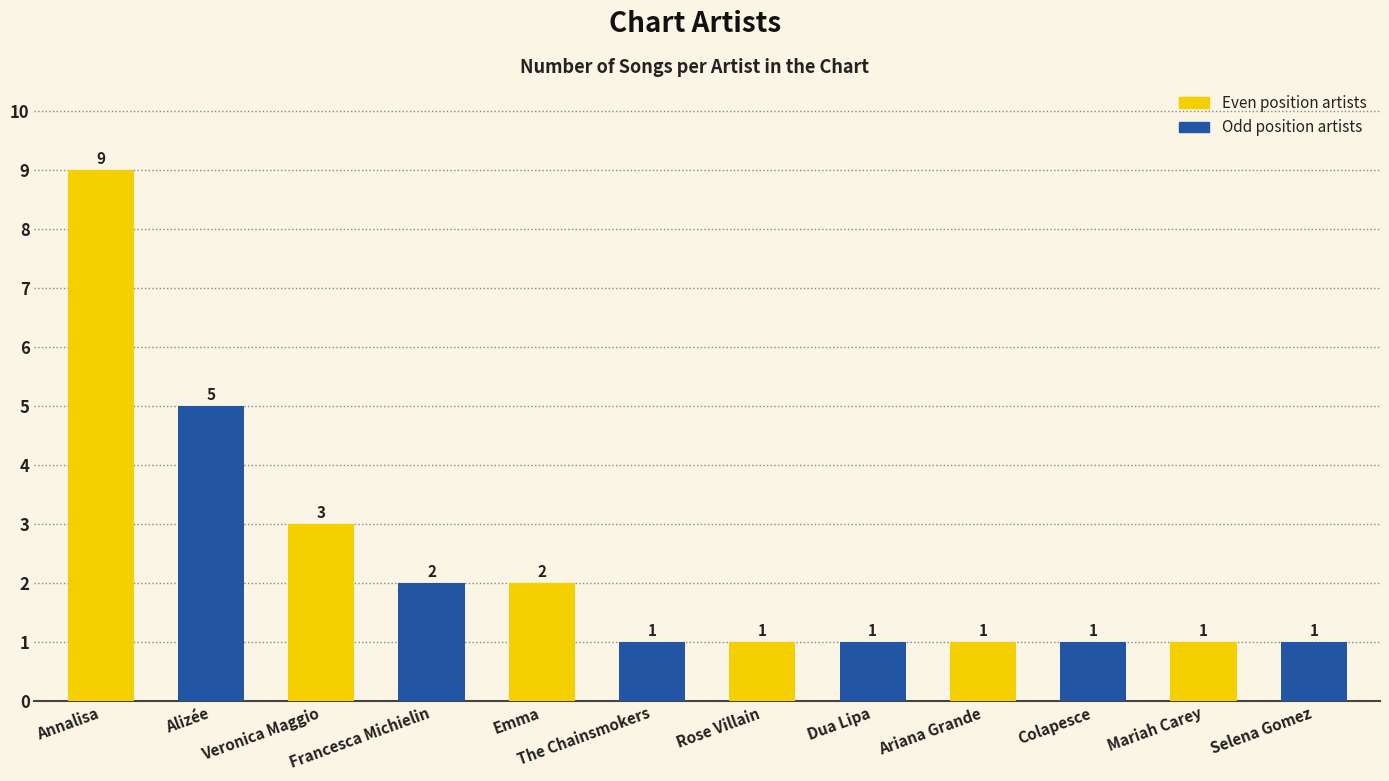

Reading left to right, what are all the values shown in this chart?

Annalisa=9	Alizée=5	Veronica Maggio=3	Francesca Michielin=2	Emma=2	The Chainsmokers=1	Rose Villain=1	Dua Lipa=1	Ariana Grande=1	Colapesce=1	Mariah Carey=1	Selena Gomez=1